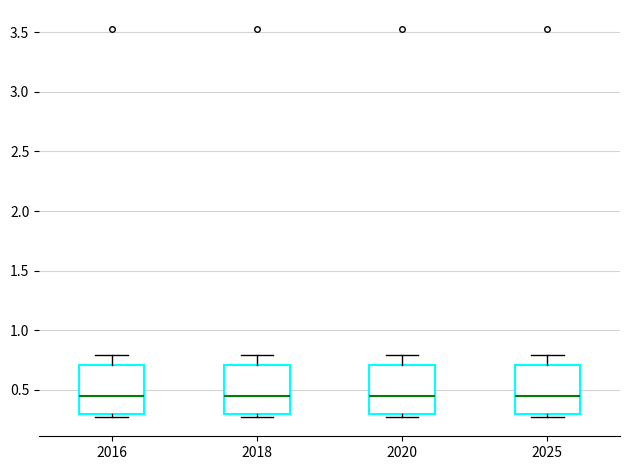

Where does the upper whisker of the box at x = 2025 end on the y-axis? The values are not printed on the chart, so give them approximately, as read against the axis.

0.80